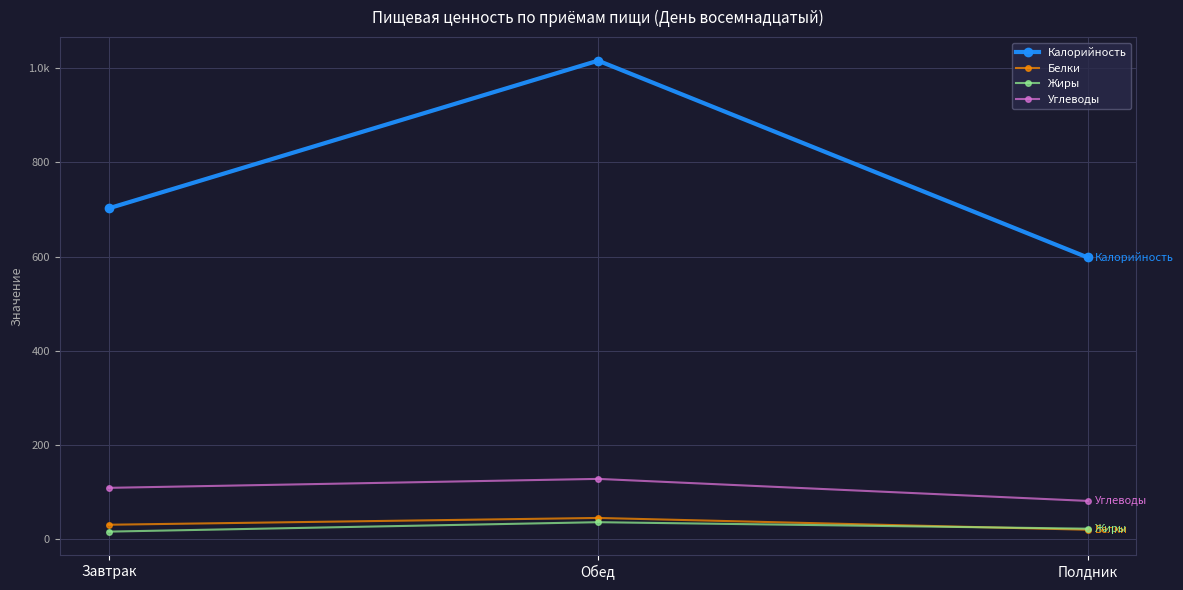

What are all the series names shown in the legend?

Калорийность, Белки, Жиры, Углеводы